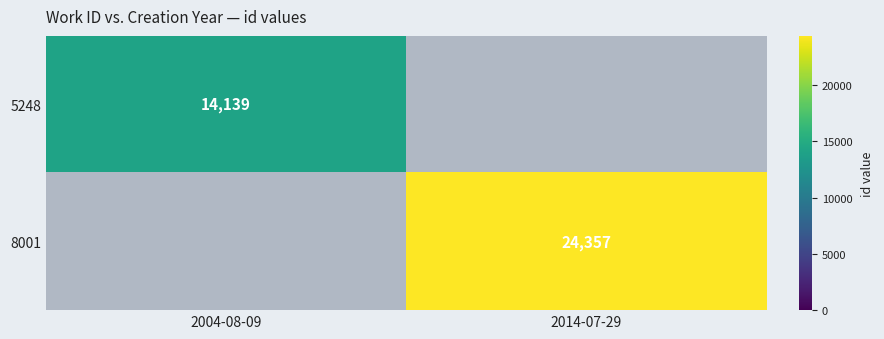

Is it true that 5248 equals 14139 at 2004-08-09?

True